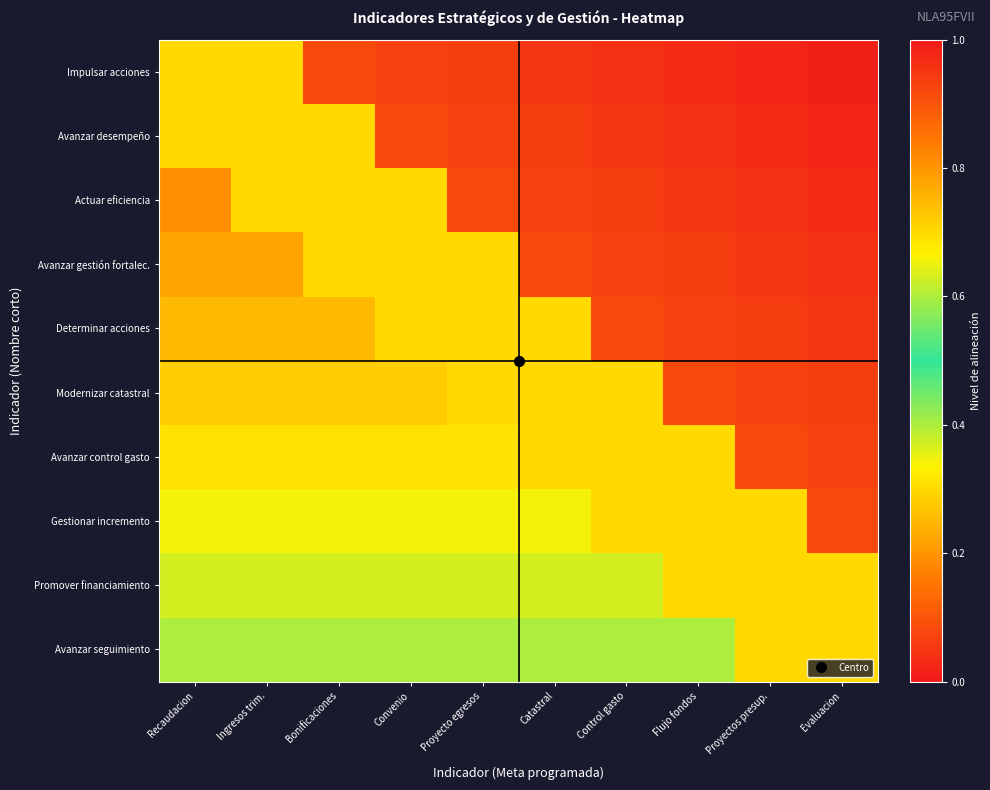

At which category does the chart reach its peak across all series?

Evaluacion